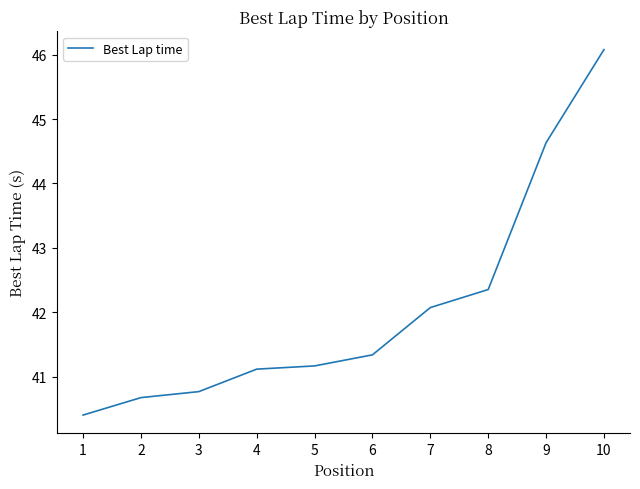

What is the sum of the values at 4 and 7?

83.2